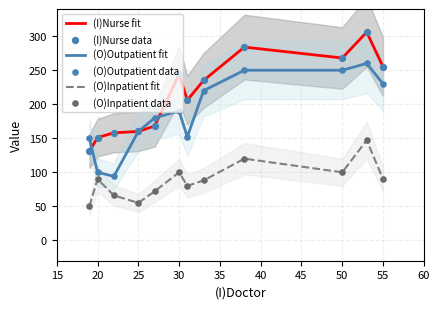

What are all the series names shown in the legend?

(I)Nurse fit, (O)Outpatient fit, (O)Inpatient fit, (I)Nurse data, (O)Outpatient data, (O)Inpatient data